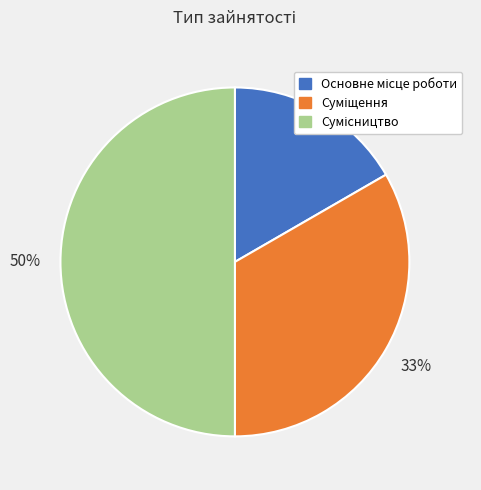

To the nearest percent, what is the difference between the largest and smallest slice percentages?

33%